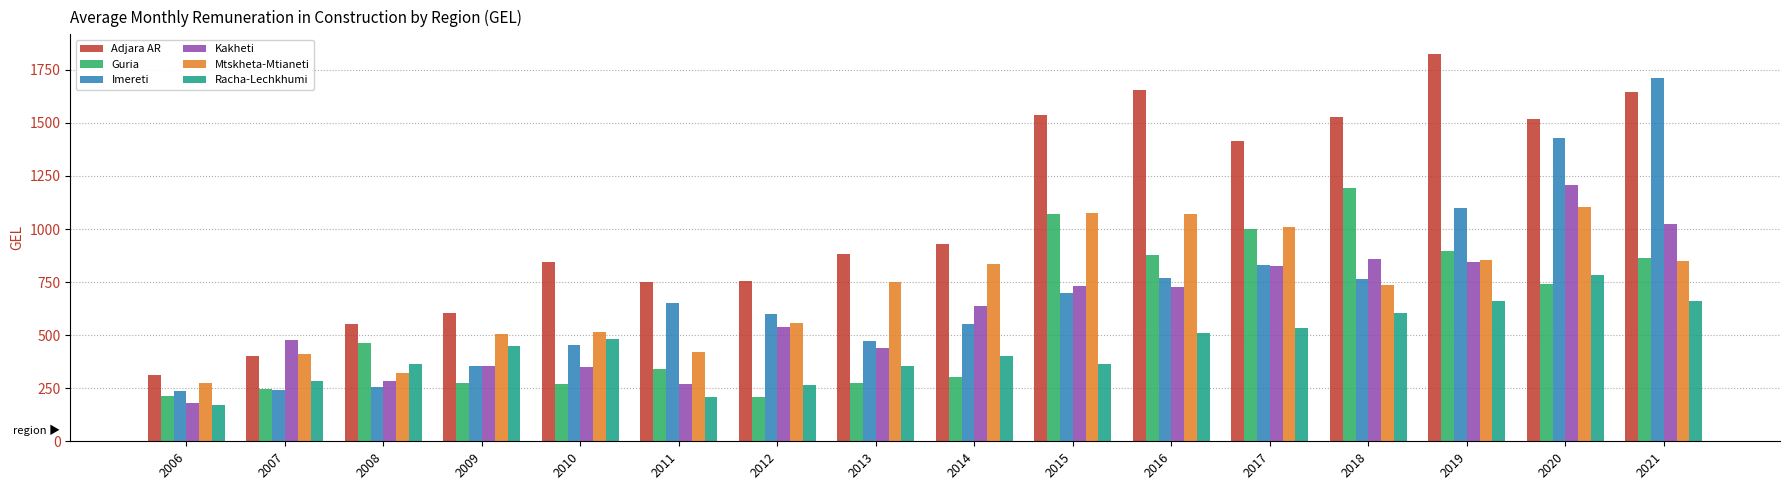

True or false: Adjara AR has a value of 604.3 at 2007.

False